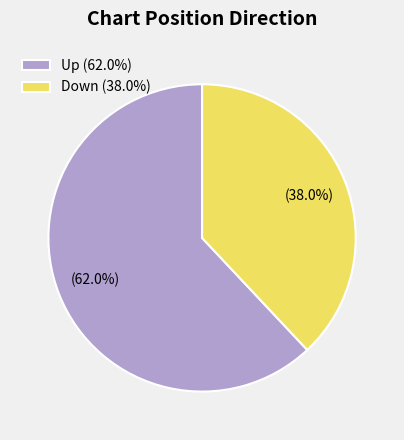

Combined, what portion of the pie is Up (62.0%) and Down (38.0%)?

100.0%